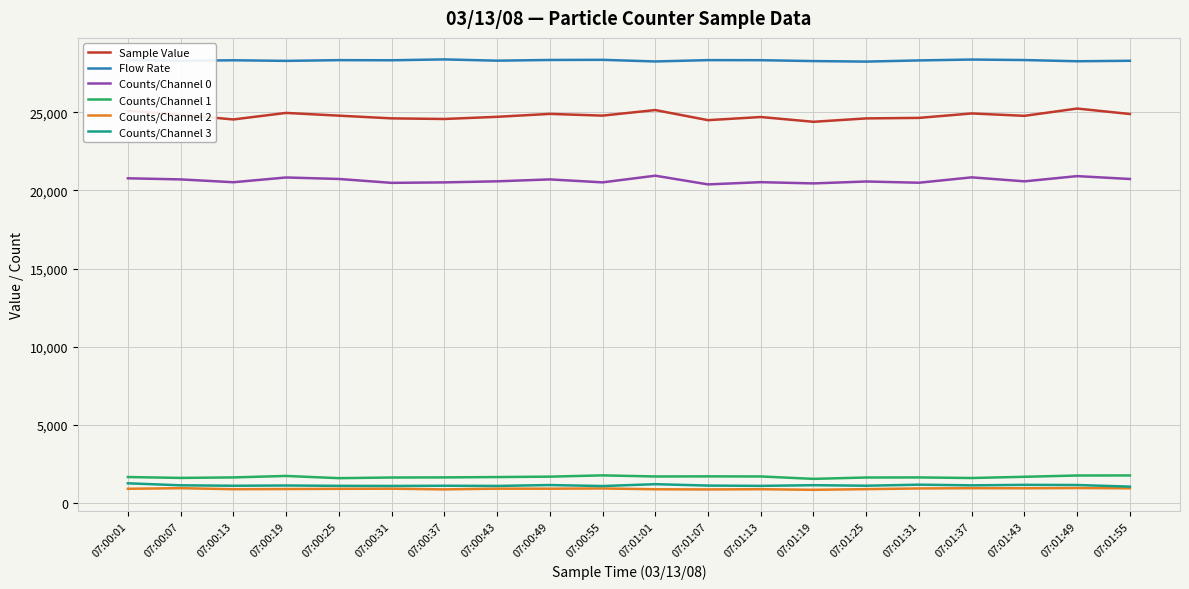

What are all the series names shown in the legend?

Sample Value, Flow Rate, Counts/Channel 0, Counts/Channel 1, Counts/Channel 2, Counts/Channel 3